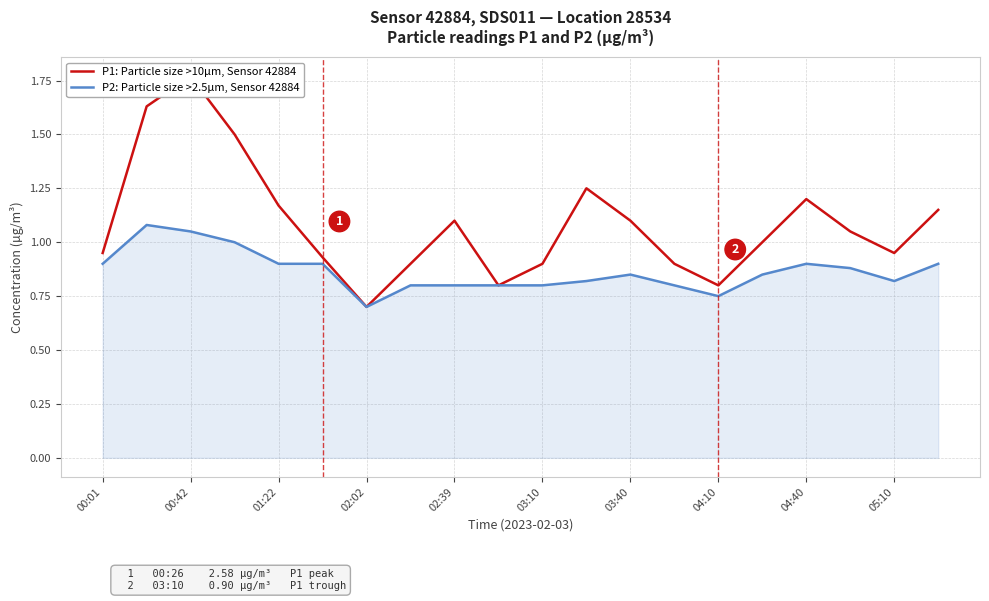

True or false: P2: Particle size >2.5µm, Sensor 42884 has a value of 1.7 at 00:42.

False